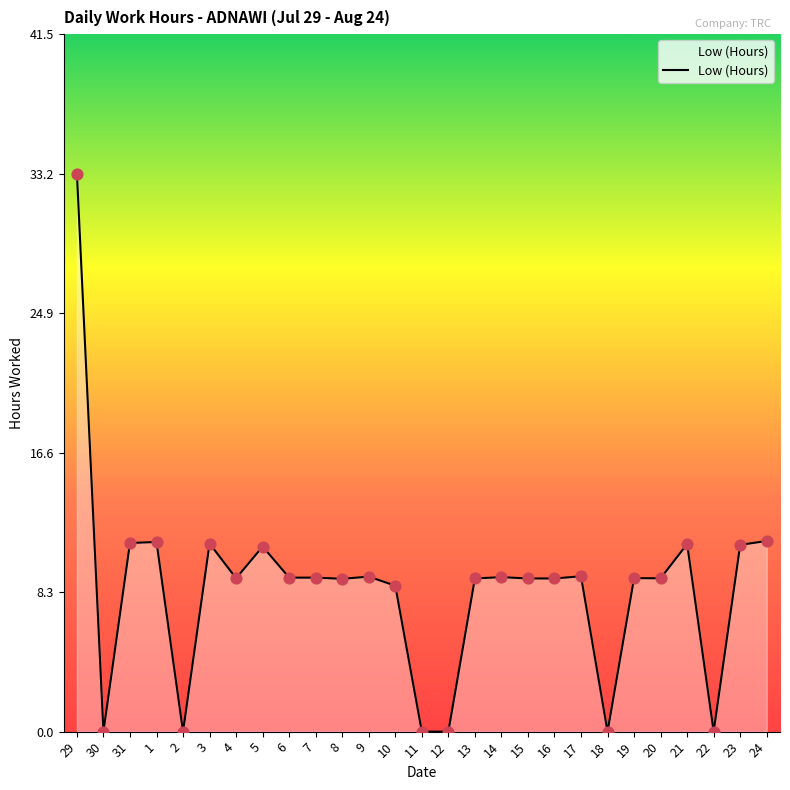

Between 18 and 9, which is larger?

9